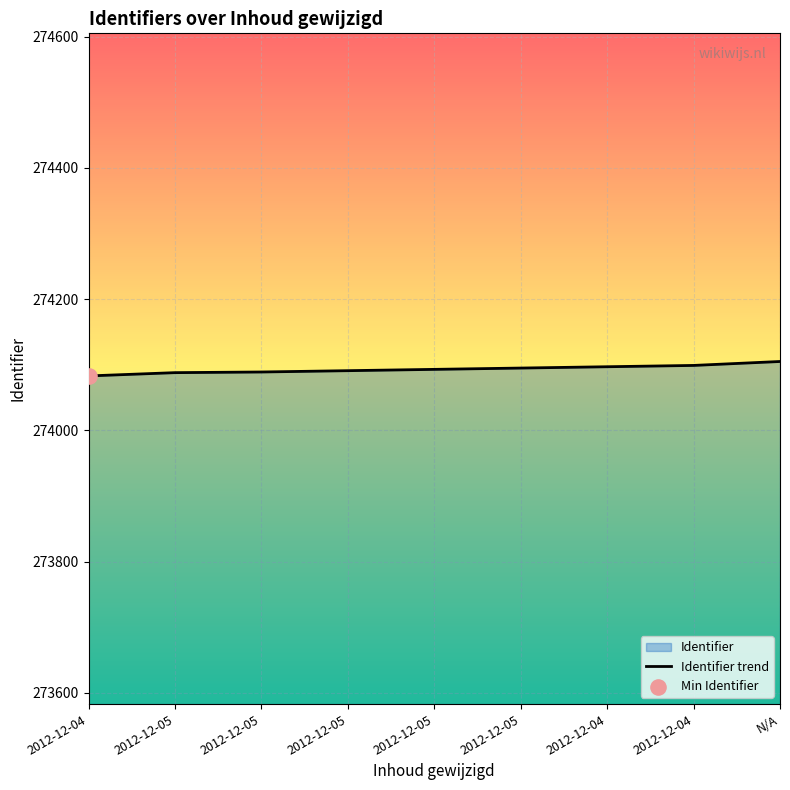

What is the change in value from 2012-12-05 to 2012-12-04?

+2